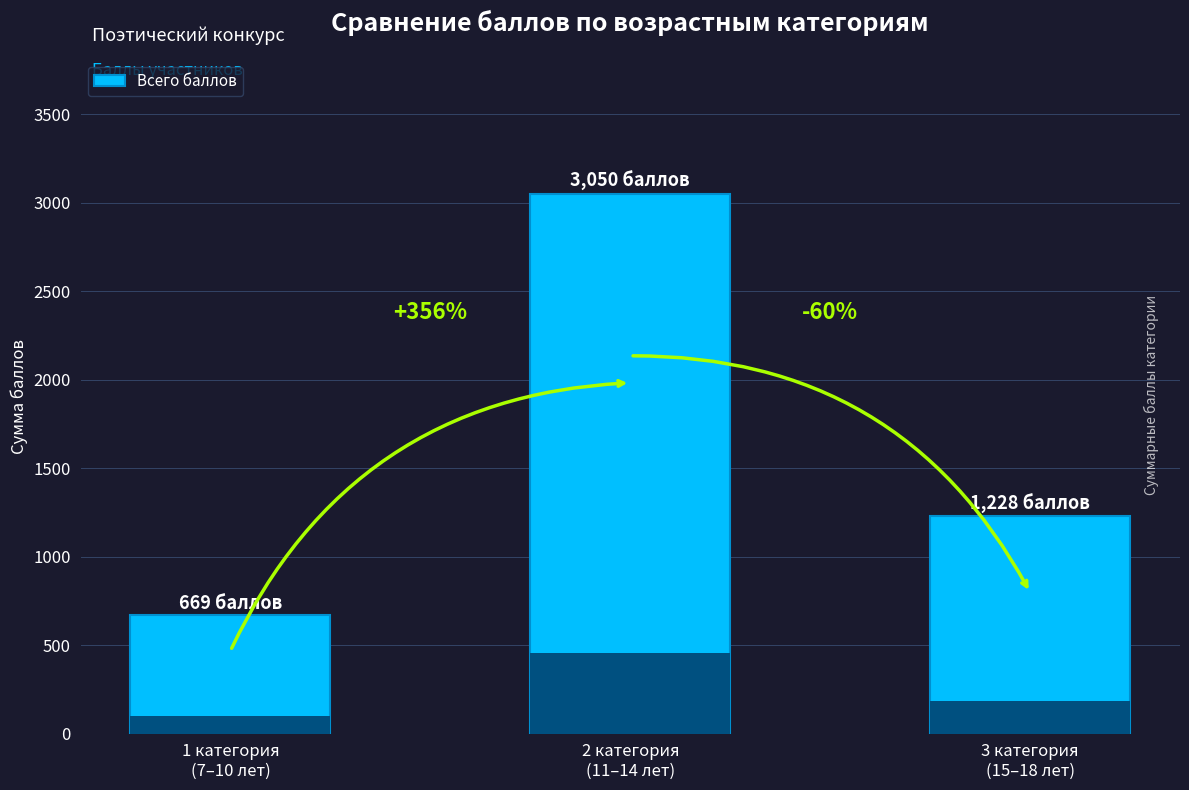

What is the smallest value displayed?

669